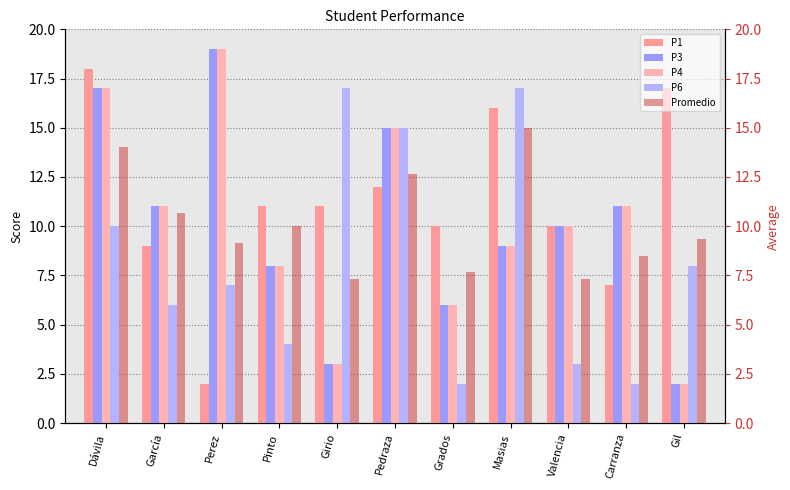

Reading left to right, what are all the values shown in this chart?

P1: Dávila=18.0	García=9.0	Perez=2.0	Pinto=11.0	Girio=11.0	Pedraza=12.0	Grados=10.0	Masias=16.0	Valencia=10.0	Carranza=7.0	Gil=17.0
P3: Dávila=17.0	García=11.0	Perez=19.0	Pinto=8.0	Girio=3.0	Pedraza=15.0	Grados=6.0	Masias=9.0	Valencia=10.0	Carranza=11.0	Gil=2.0
P4: Dávila=17.0	García=11.0	Perez=19.0	Pinto=8.0	Girio=3.0	Pedraza=15.0	Grados=6.0	Masias=9.0	Valencia=10.0	Carranza=11.0	Gil=2.0
P6: Dávila=10.0	García=6.0	Perez=7.0	Pinto=4.0	Girio=17.0	Pedraza=15.0	Grados=2.0	Masias=17.0	Valencia=3.0	Carranza=2.0	Gil=8.0
Promedio: Dávila=14.0	García=10.7	Perez=9.2	Pinto=10.0	Girio=7.3	Pedraza=12.7	Grados=7.7	Masias=15.0	Valencia=7.3	Carranza=8.5	Gil=9.3